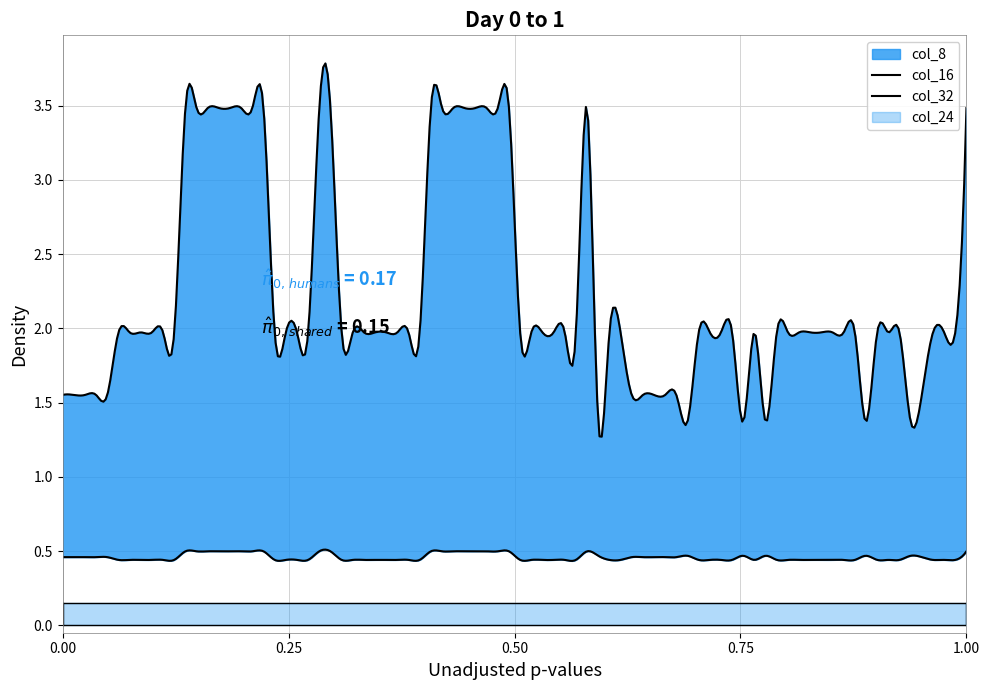

Rank the series at -30.75 from highest to lowest value.

col_8, col_16, col_24, col_32